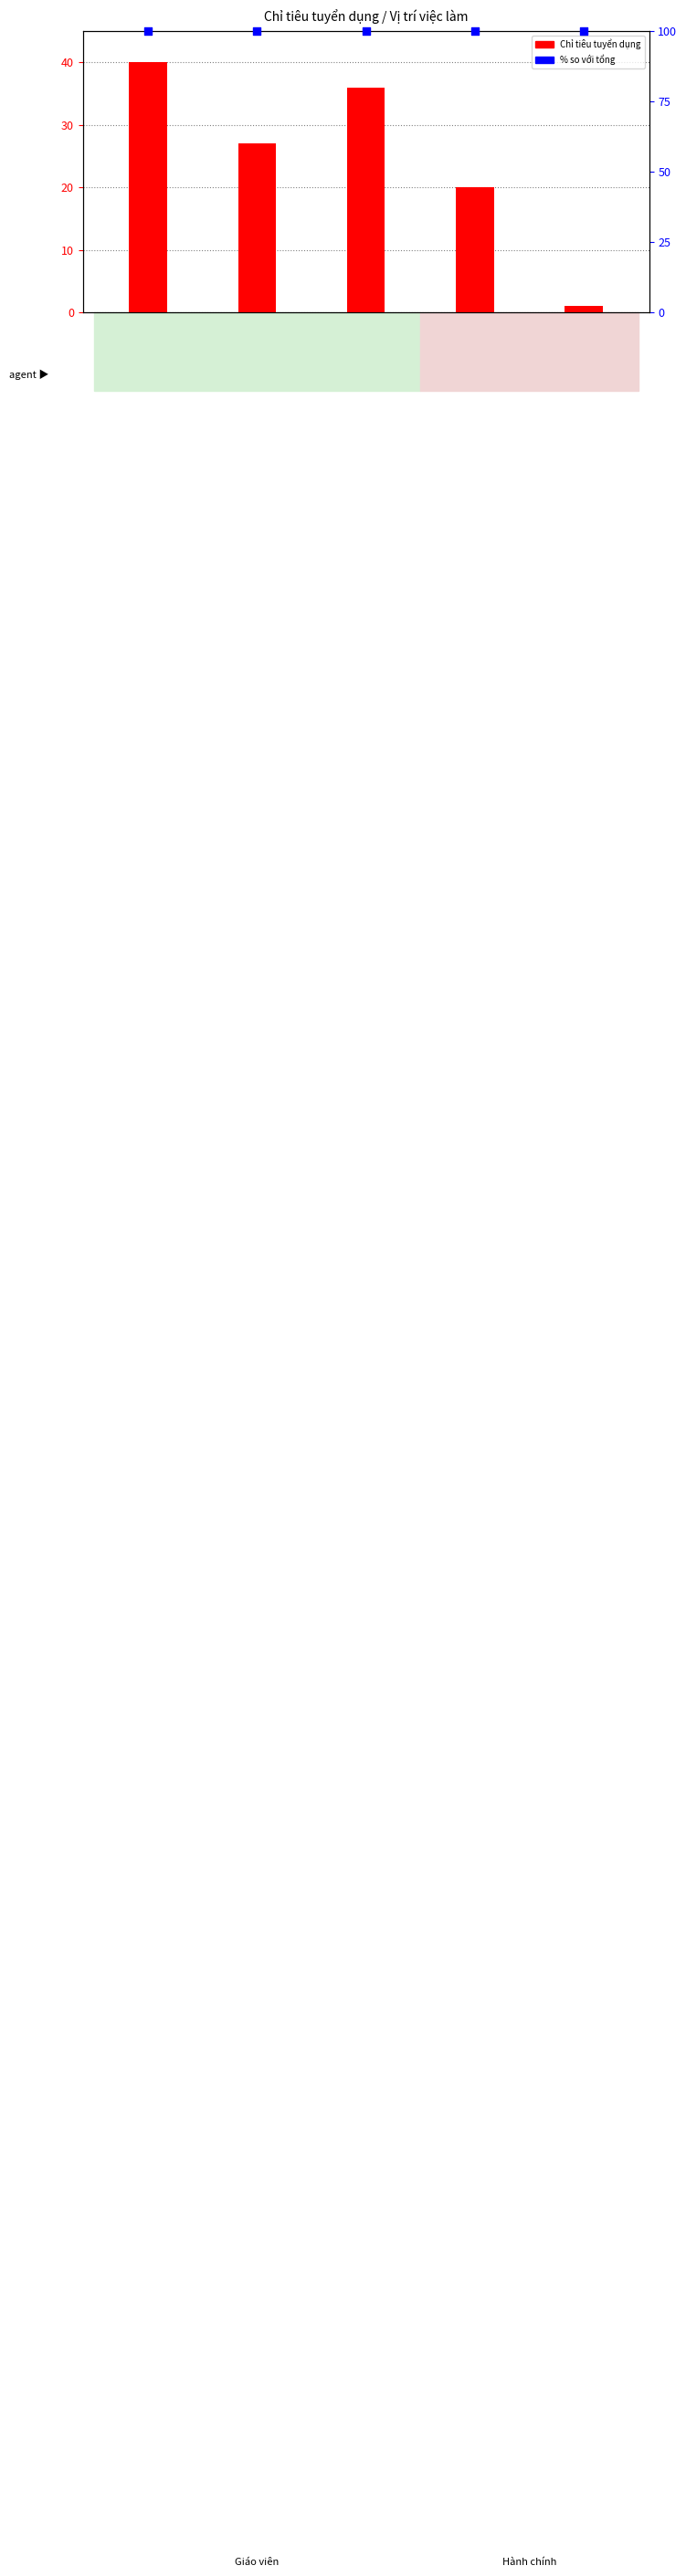

What is the ratio of the value at GV tiểu học
hạng III to the value at GV THCS
hạng III?

0.8